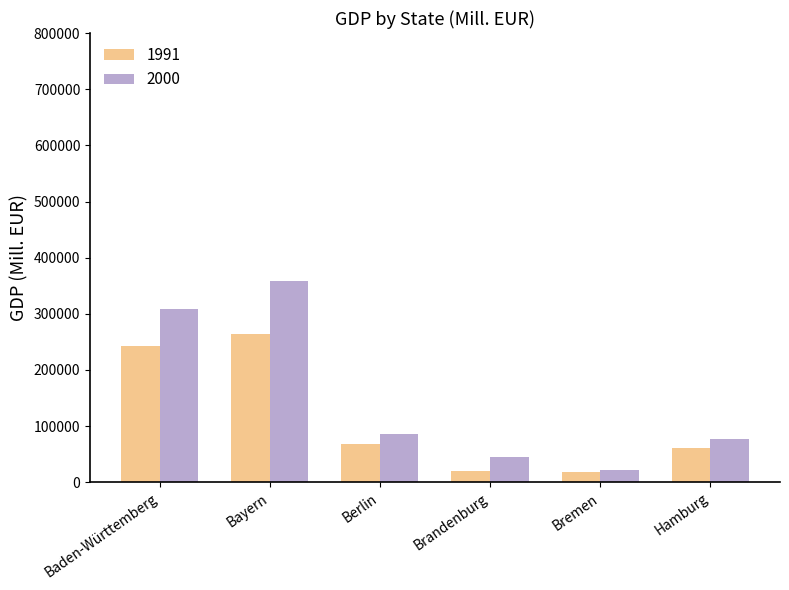

Which series has the widest spread of values?

2000